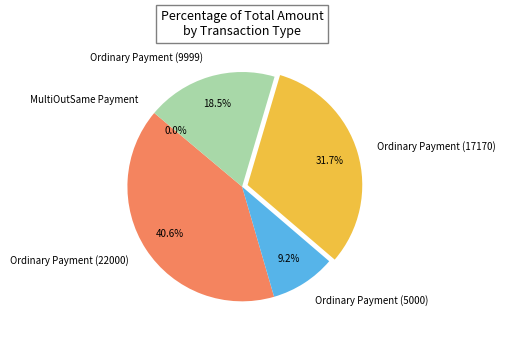

Between Ordinary Payment (5000) and MultiOutSame Payment, which is larger?

Ordinary Payment (5000)